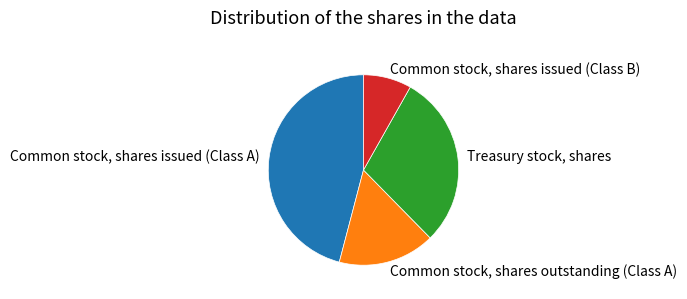

Combined, do Common stock, shares issued (Class B) and Treasury stock, shares account for over 50%?

No